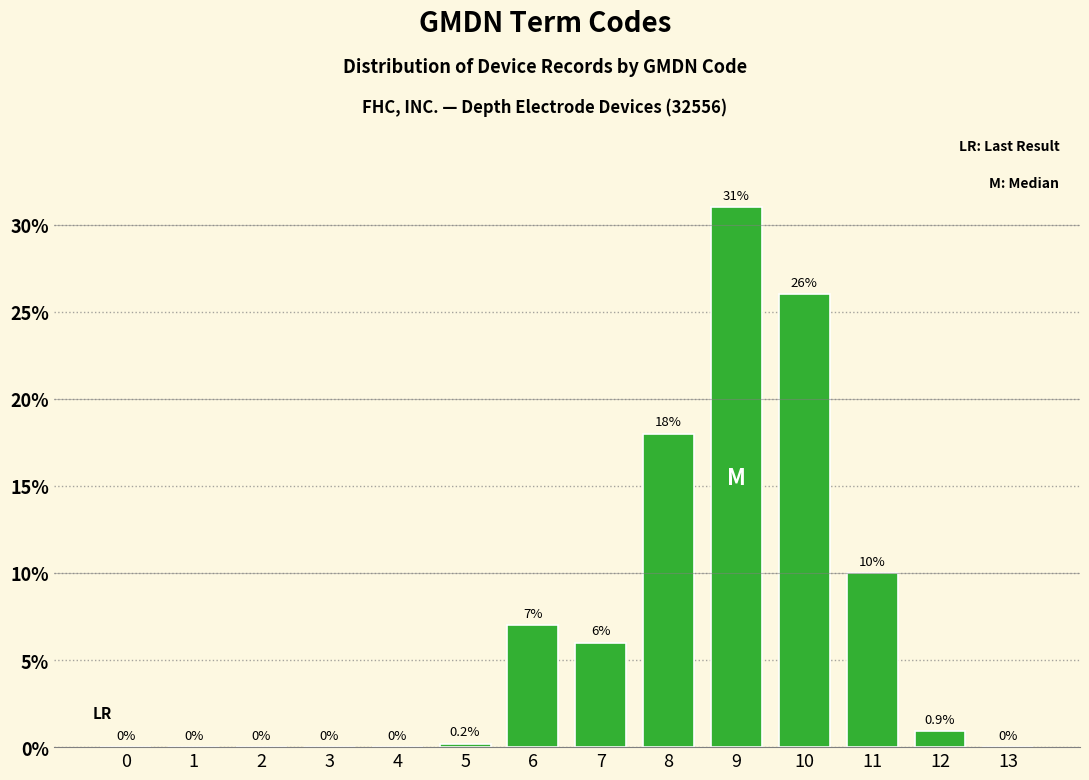

Reading left to right, transcribe all the data shown in this chart.

0=0.0	1=0.0	2=0.0	3=0.0	4=0.0	5=0.2	6=7.0	7=6.0	8=18.0	9=31.0	10=26.0	11=10.0	12=0.9	13=0.0